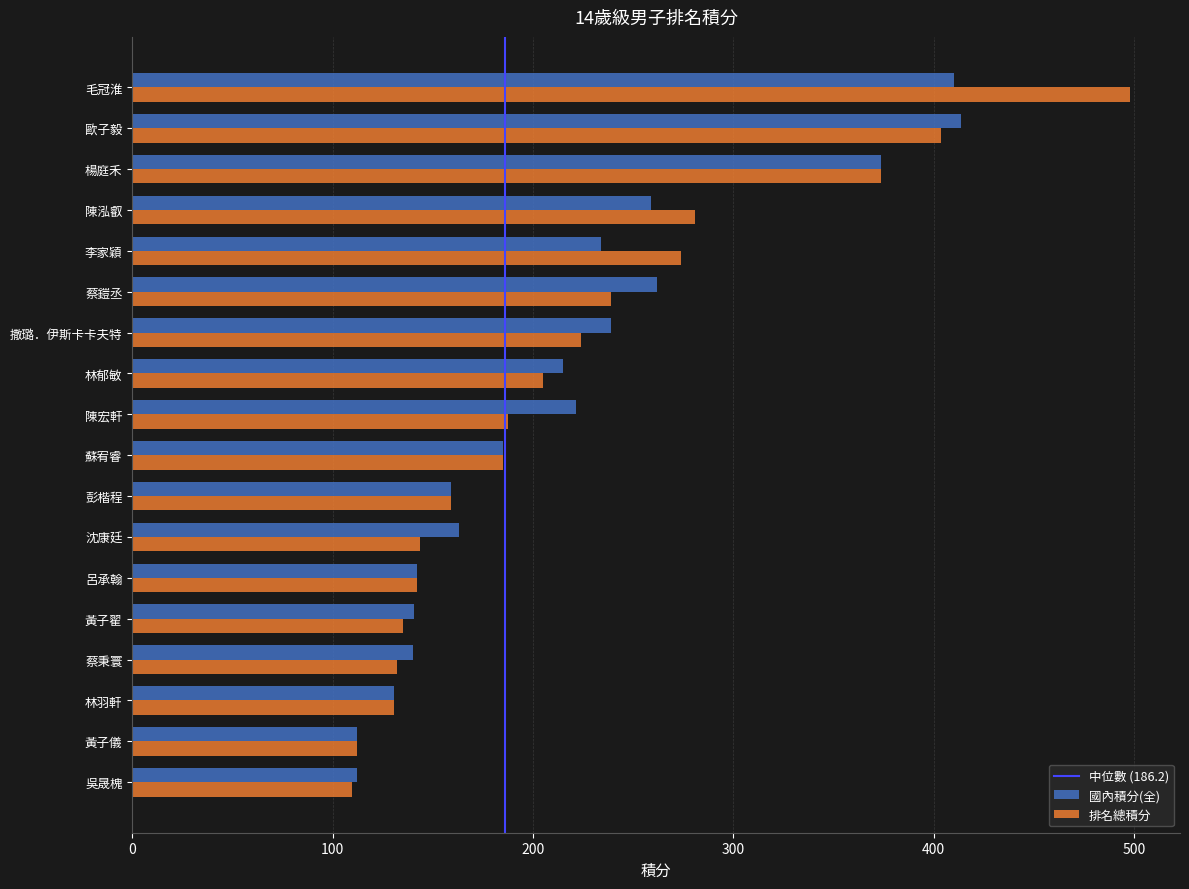

The value of 排名總積分 at 蘇宥睿 is 185.0. True or false?

True